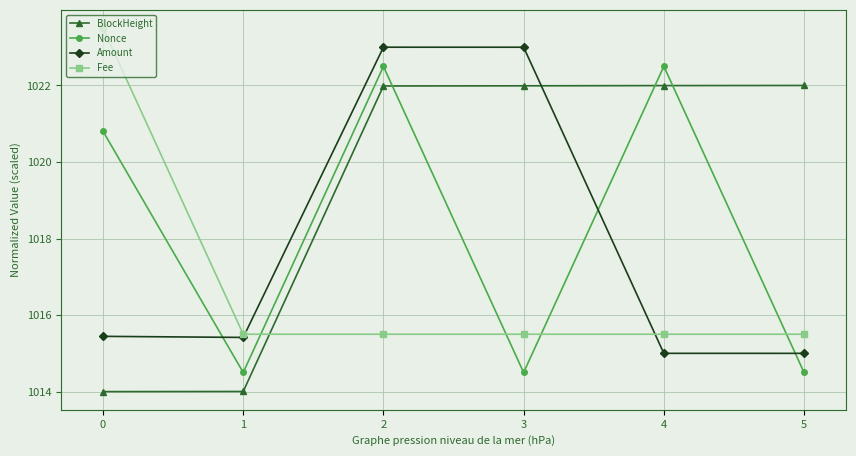

At which category is the sum across all series the highest?

2